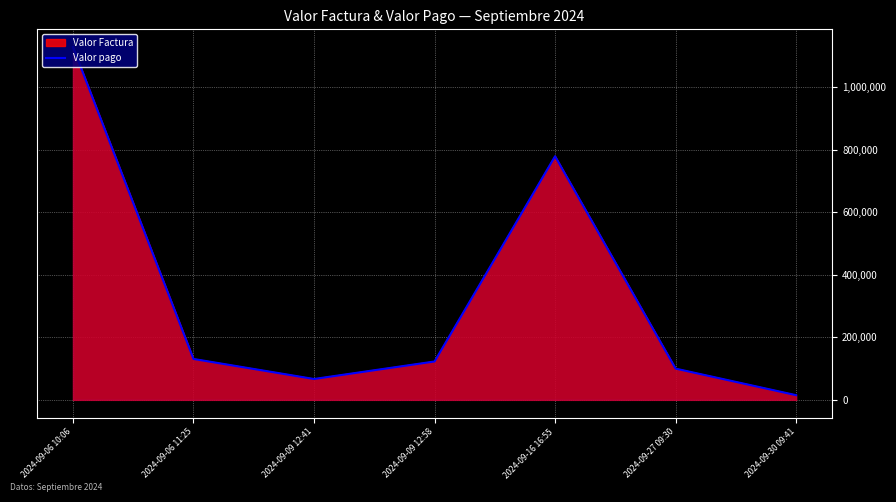

What is the label of the 7th point from the left?

2024-09-30 09:41